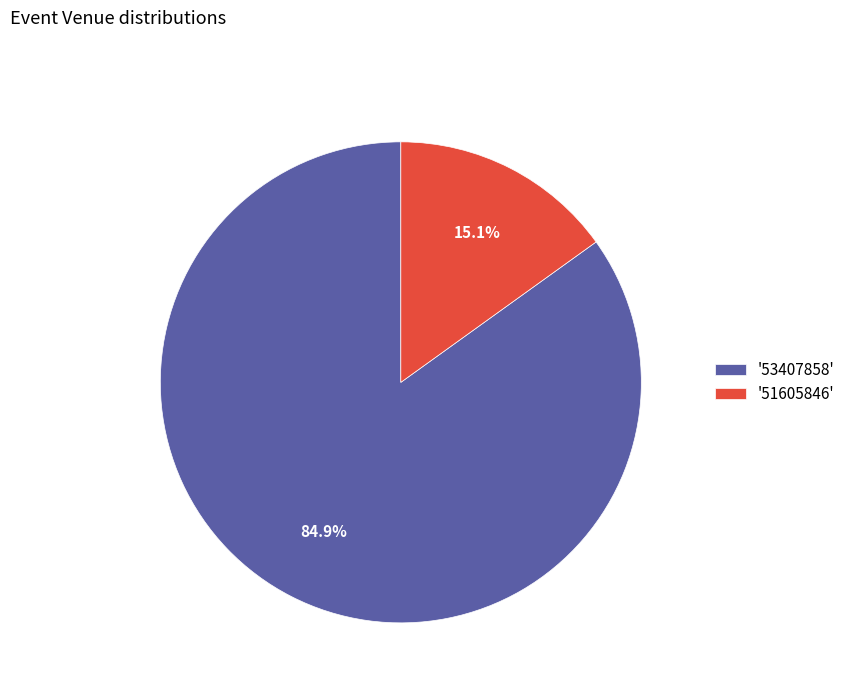

Which has a higher value, '53407858' or '51605846'?

'53407858'